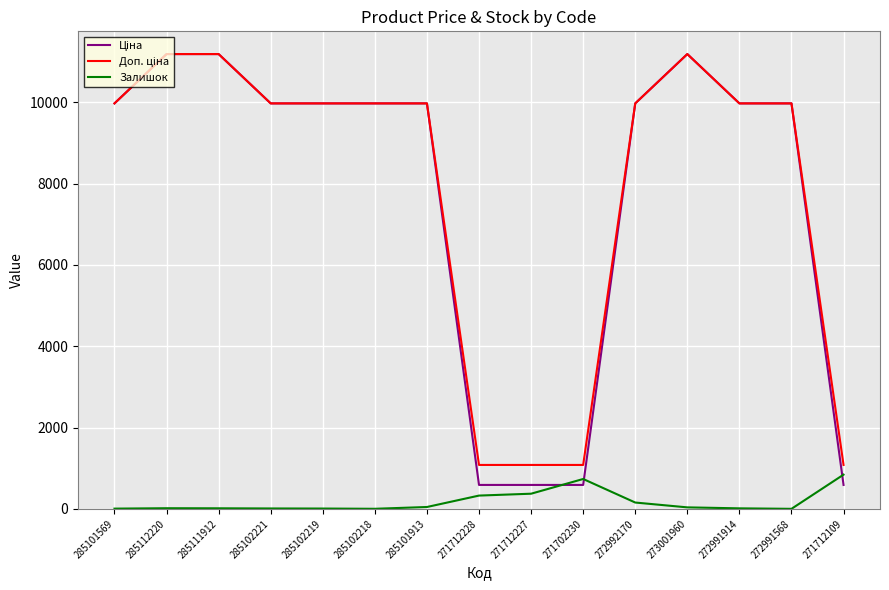

How many lines are shown in the chart?

3